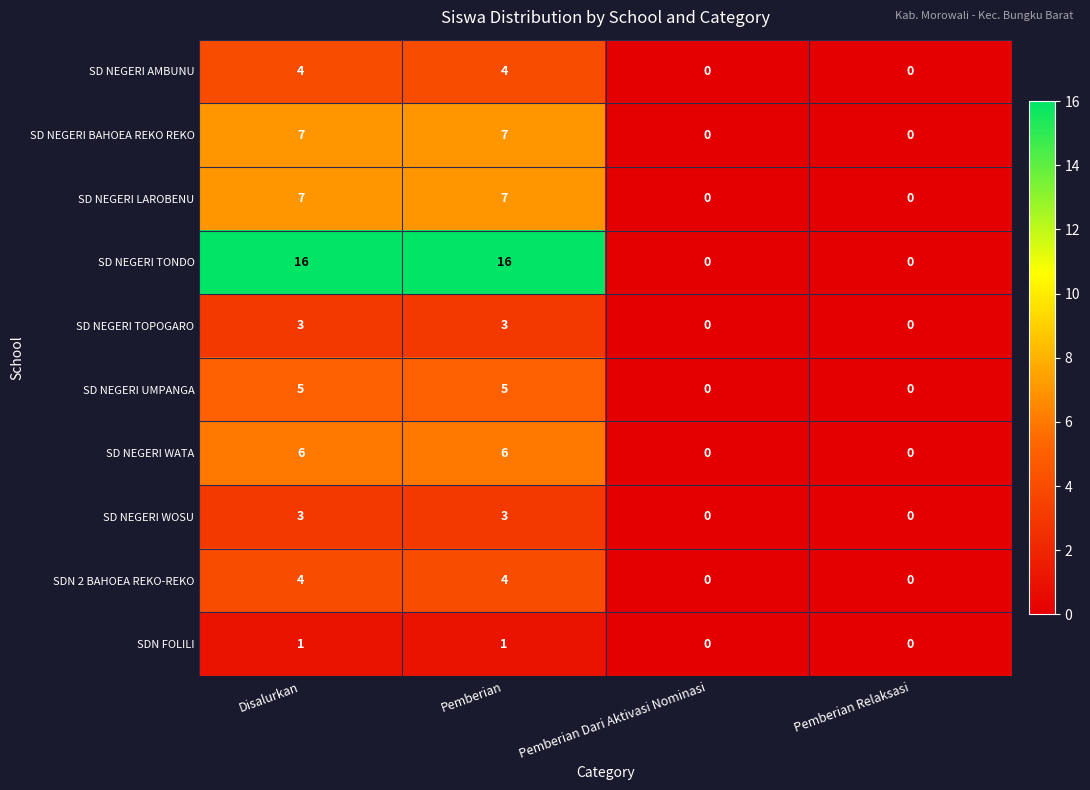

Which series has the largest total across all categories?

SD NEGERI TONDO